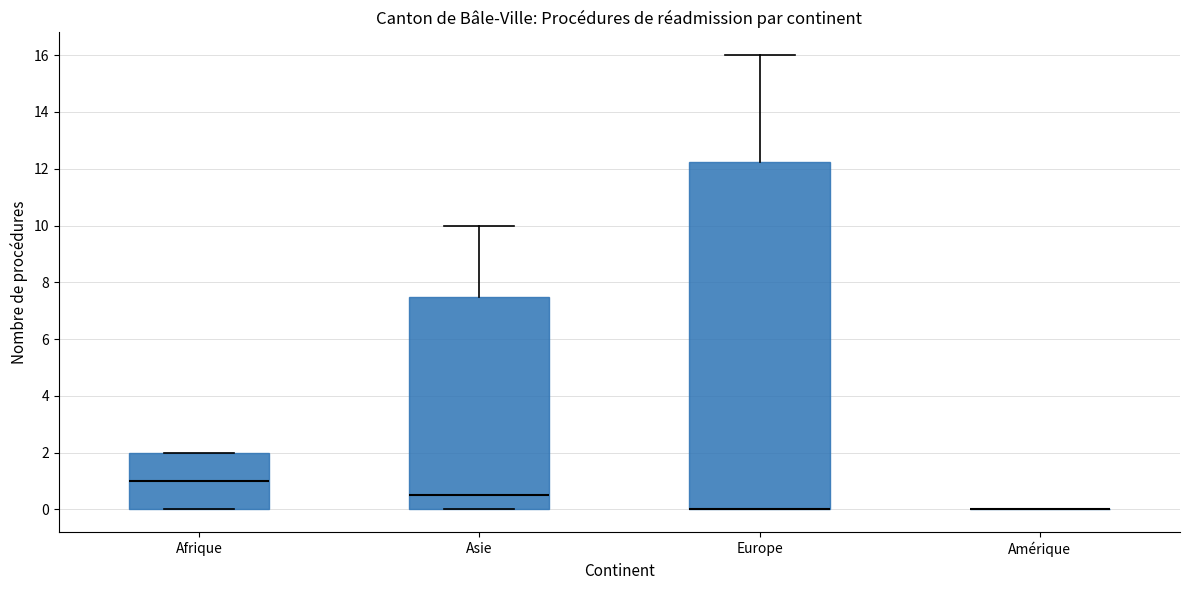

Where is the upper edge of the box for Afrique on the y-axis? The values are not printed on the chart, so give them approximately, as read against the axis.

2.0